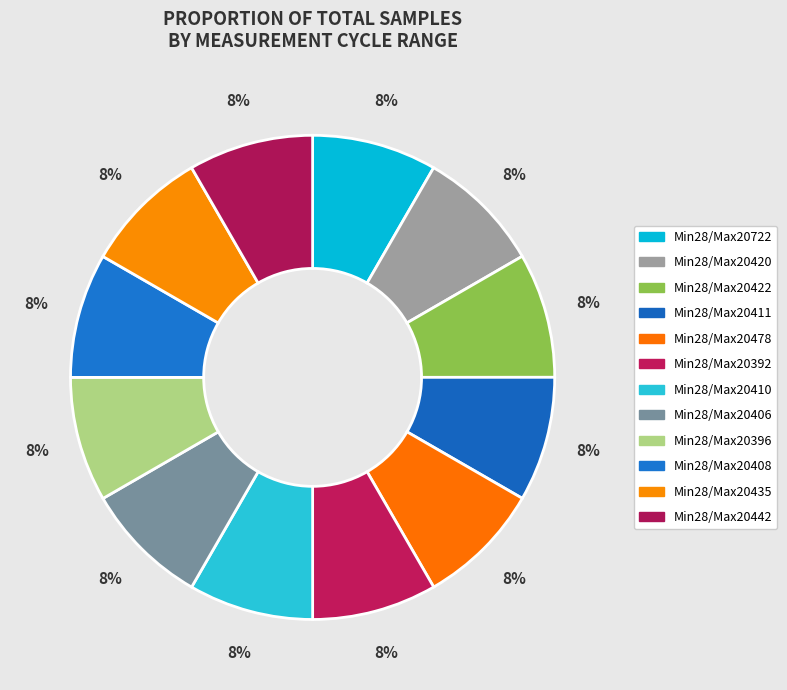

To the nearest percent, what is the average slice percentage?

8%